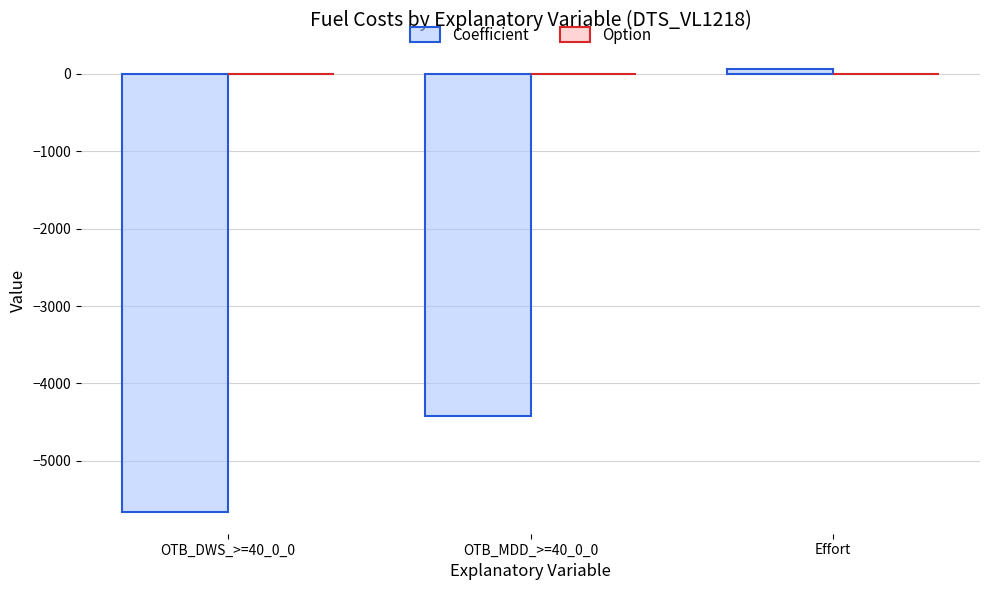

Between OTB_DWS_>=40_0_0 and Effort, which series saw the biggest shift?

Coefficient